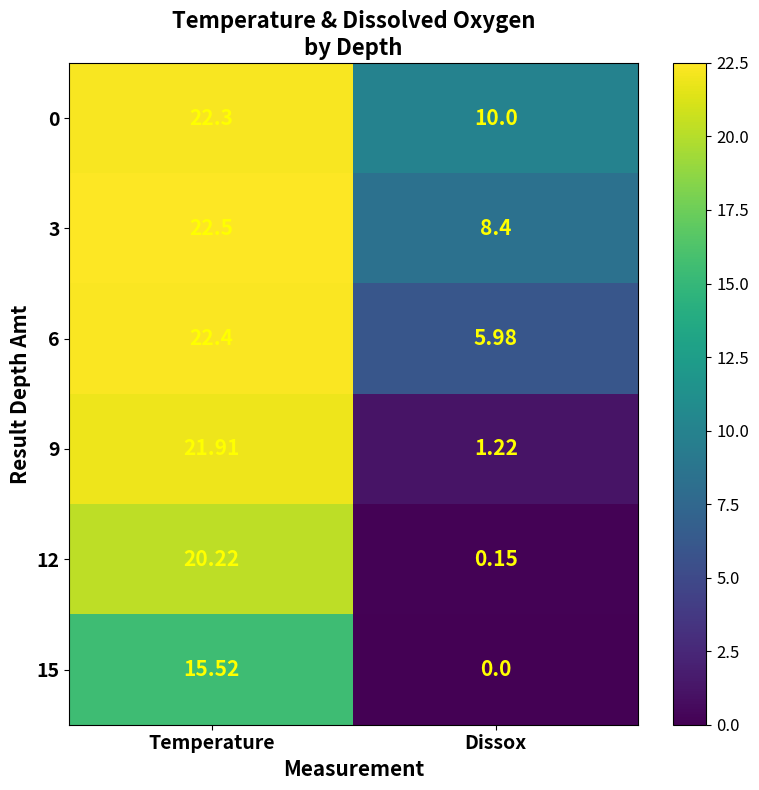

At which label does 15 first exceed 15?

Temperature